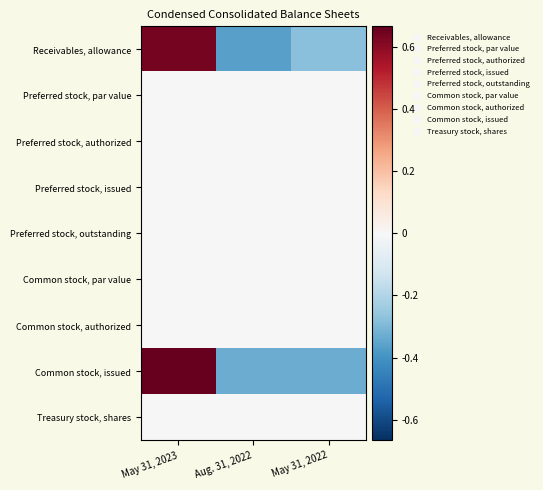

What is the difference between the highest and lowest values at May 31, 2023?

0.7